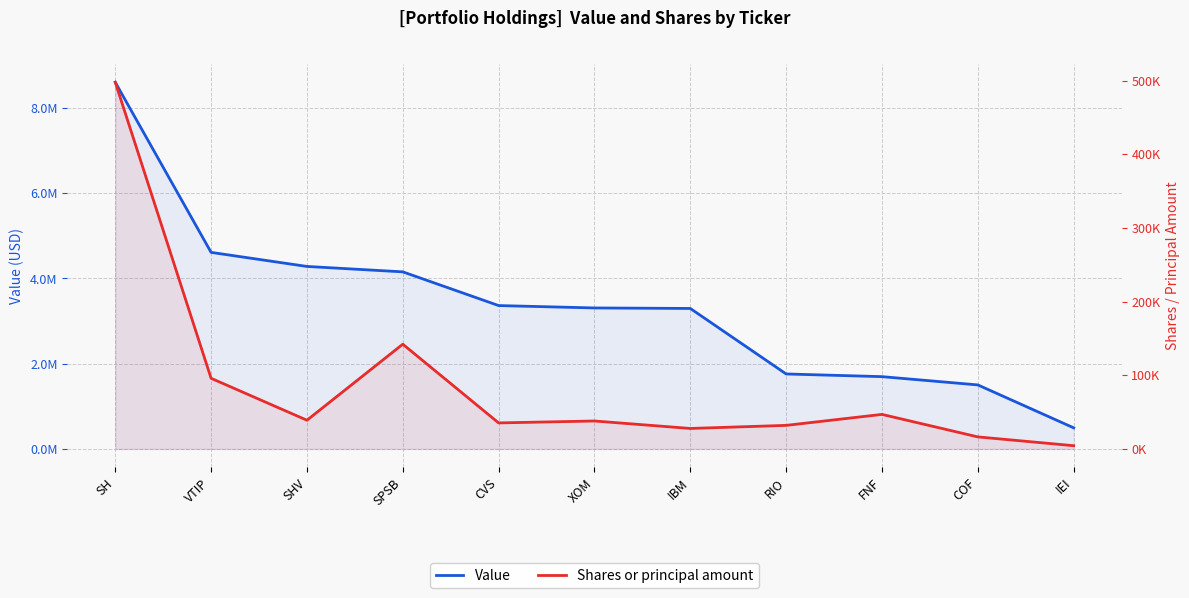

Reading left to right, what are all the values shown in this chart?

Value: SH=8603000	VTIP=4611000	SHV=4281000	SPSB=4154000	CVS=3363000	XOM=3307000	IBM=3295000	RIO=1758000	FNF=1695000	COF=1501000	IEI=494000
Shares or principal amount: SH=497871	VTIP=95853	SHV=38917	SPSB=142160	CVS=35264	XOM=37880	IBM=27736	RIO=31926	FNF=46832	COF=16286	IEI=4324